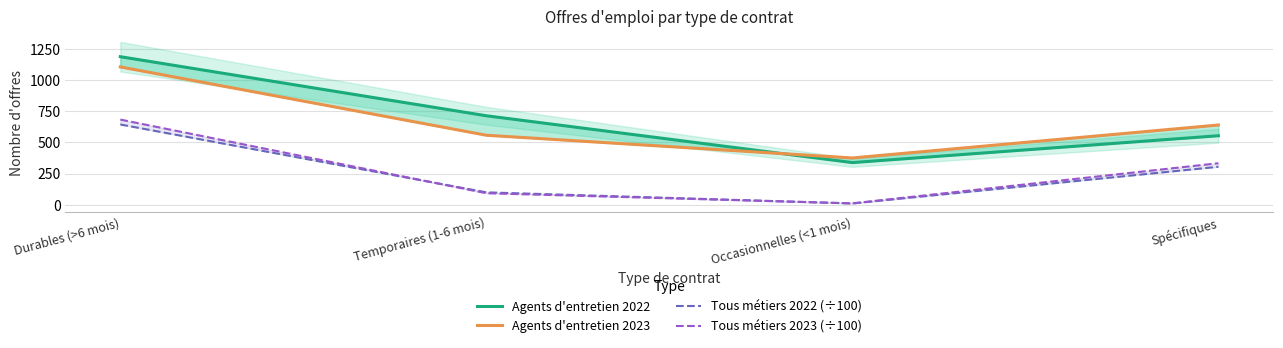

What position from the left is Durables (>6 mois)?

1